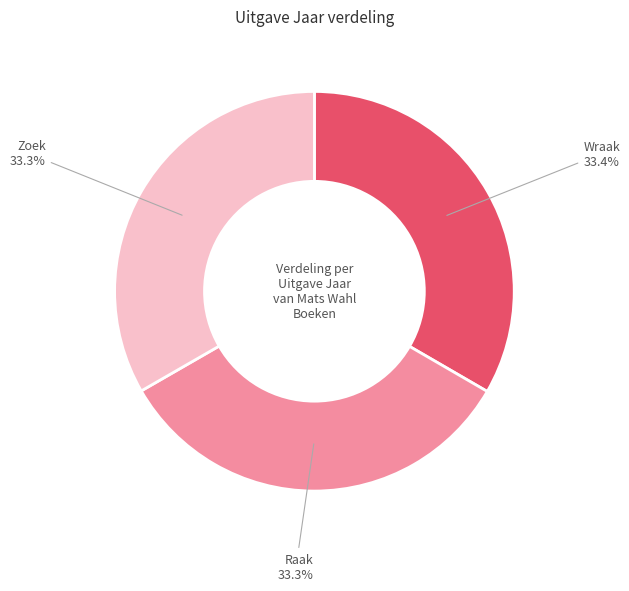

Does any single category account for the majority?

No